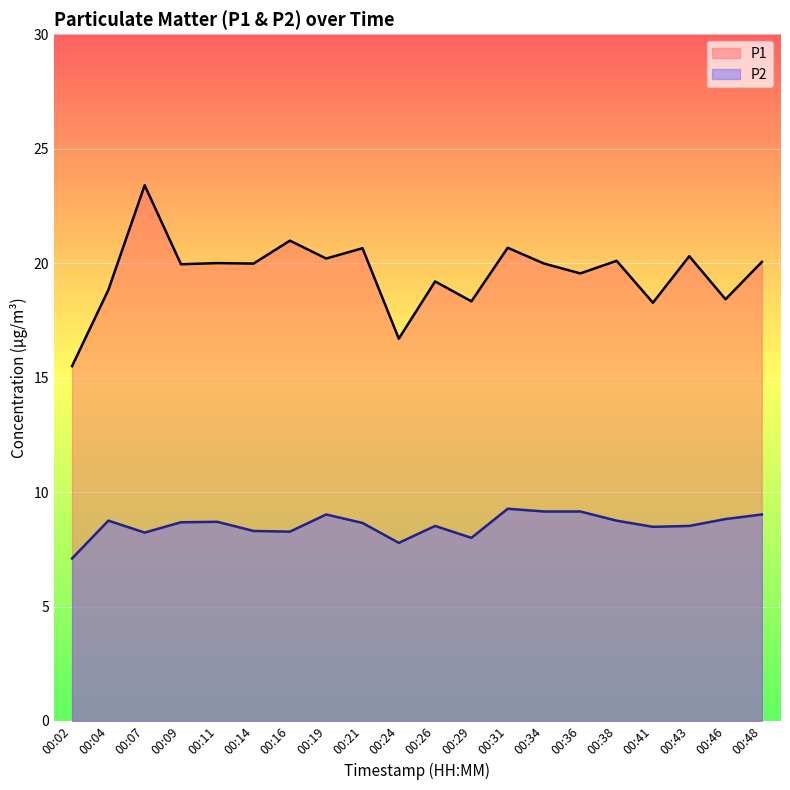

What is the difference between the maximum and minimum values in the P2 series?

2.2